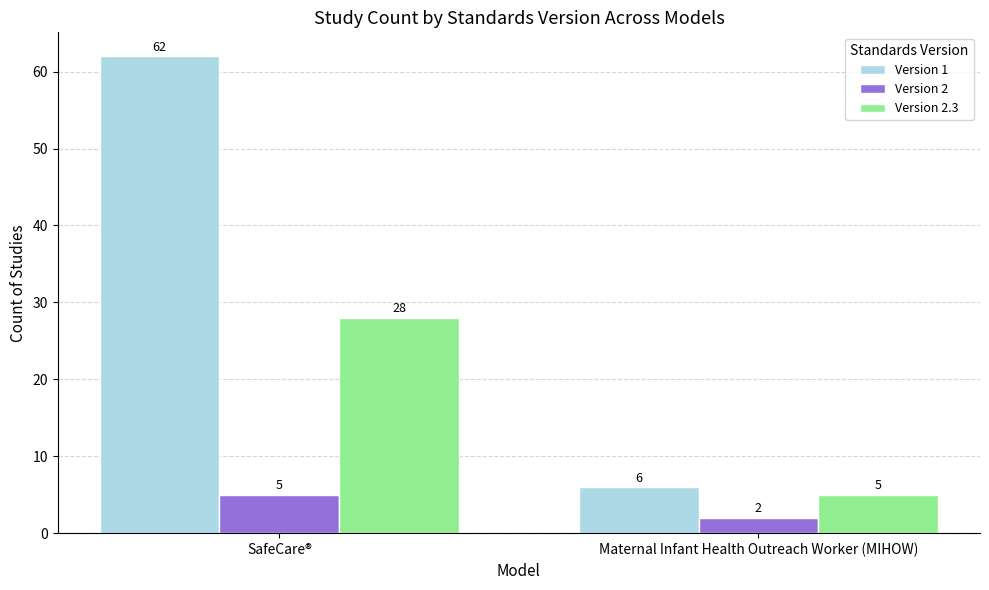

Reading left to right, extract all data points from this chart.

Version 1: 62	6
Version 2: 5	2
Version 2.3: 28	5